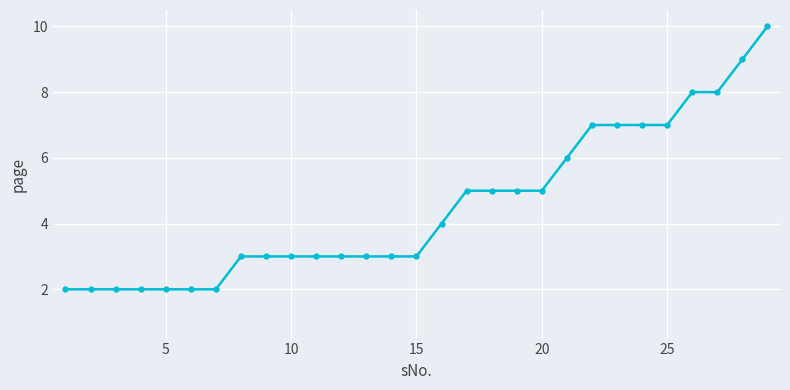

Count the values in the range 3 to 7.

18